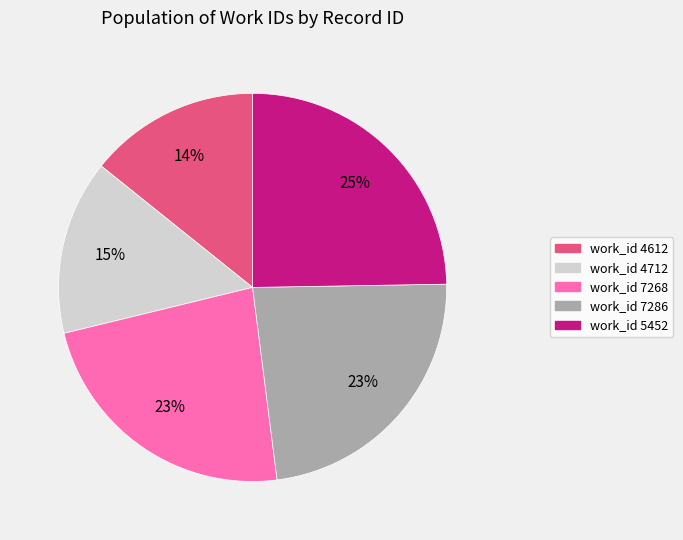

Does any single category account for the majority?

No